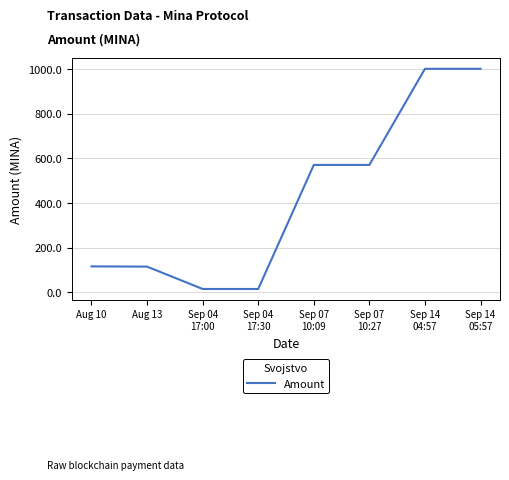

What is the difference between the maximum and second lowest values?

985.0